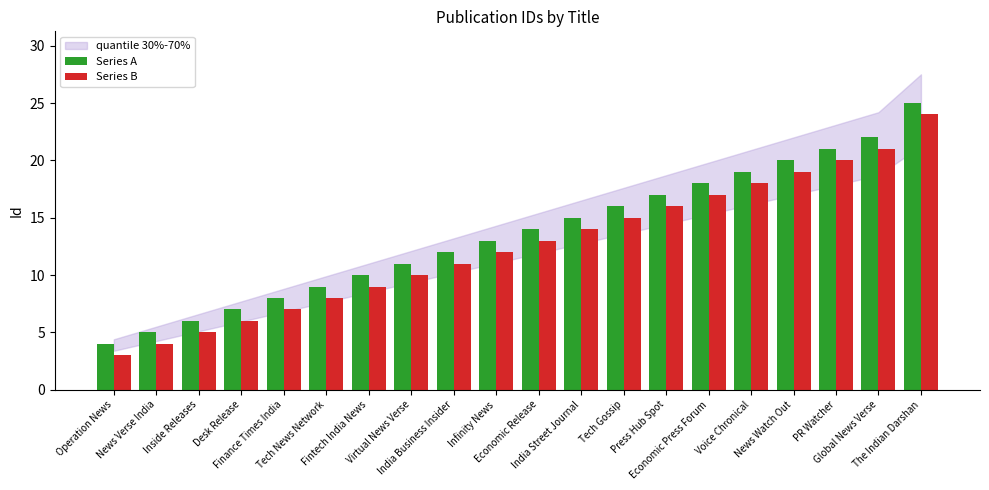

Which series has the widest spread of values?

Series A